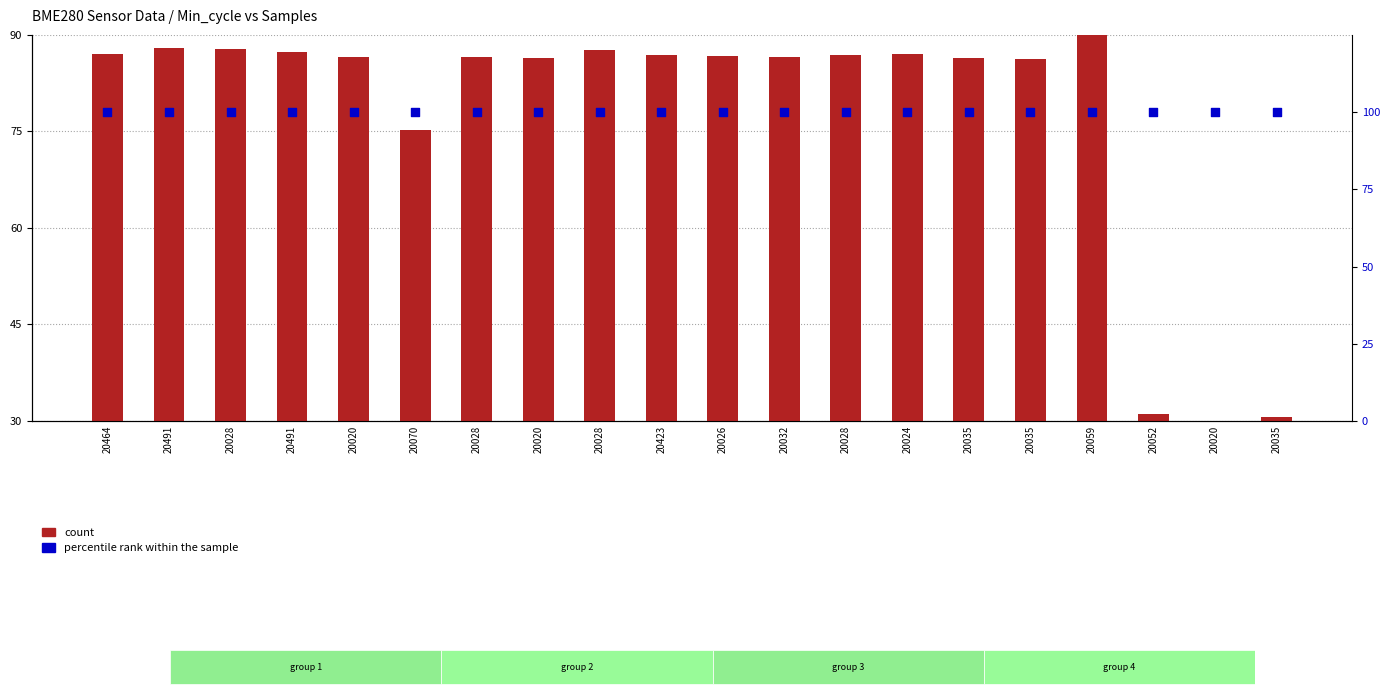

What are all the series names shown in the legend?

count, percentile rank within the sample